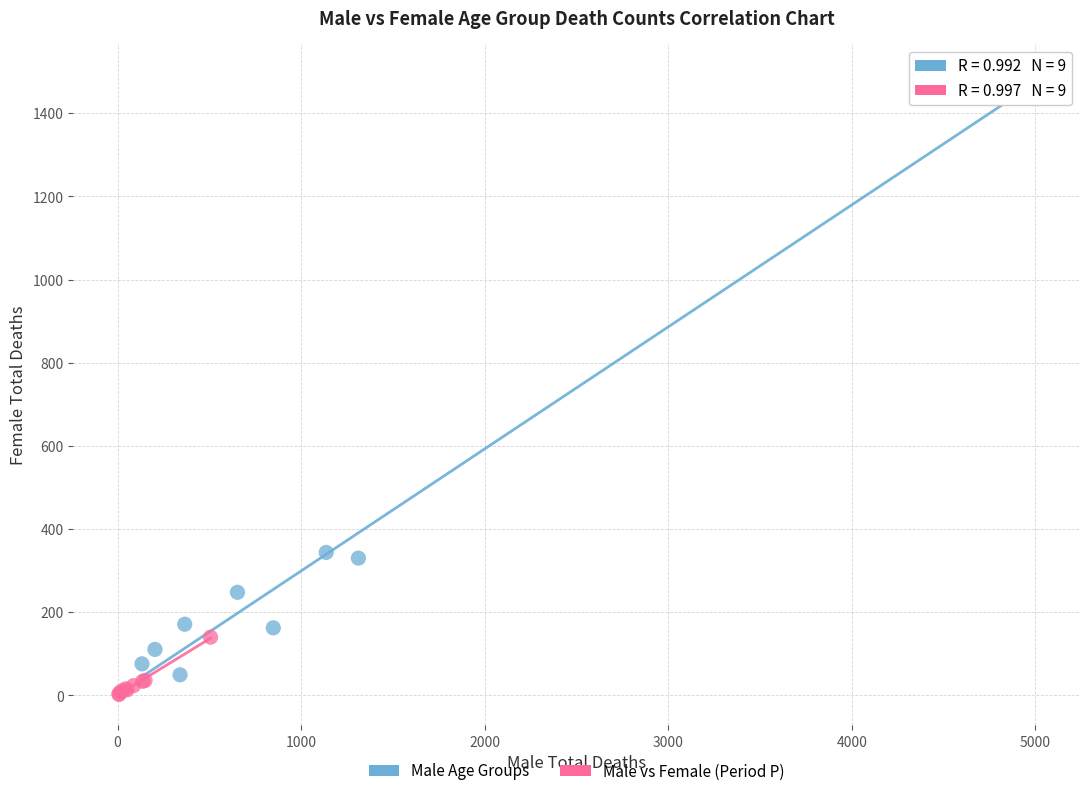

Which series contains the highest Y value?

Male Age Groups